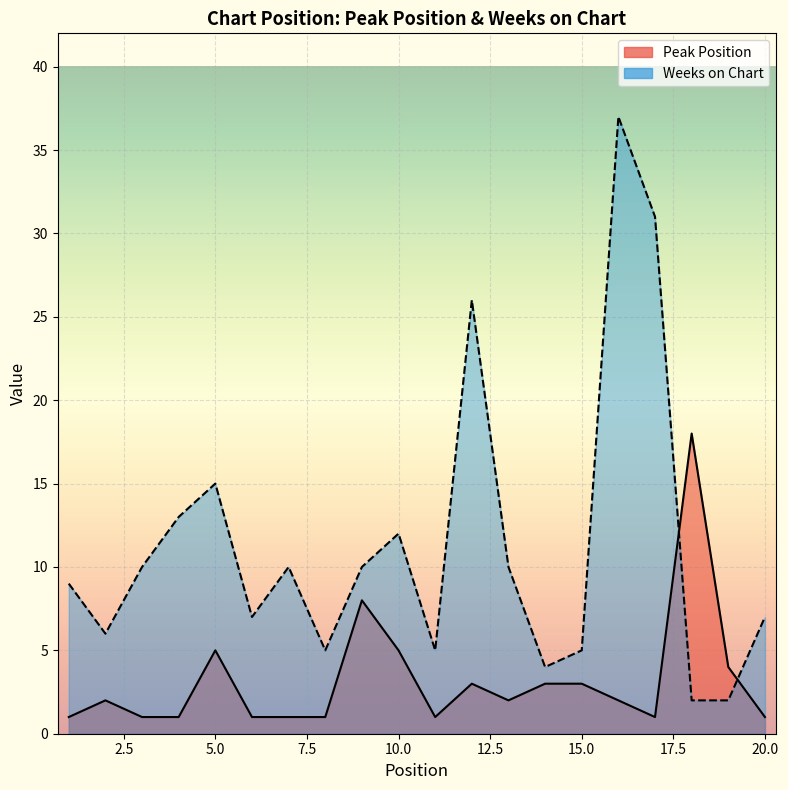

What is the lowest value of the Weeks on Chart series?

2